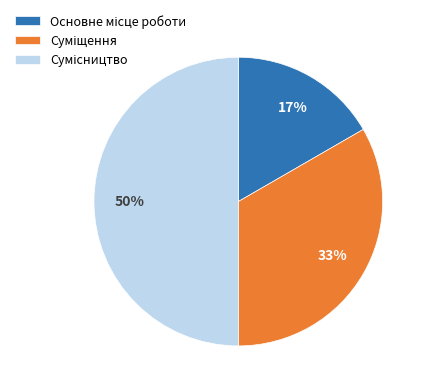

To the nearest percent, what is the average slice percentage?

33%